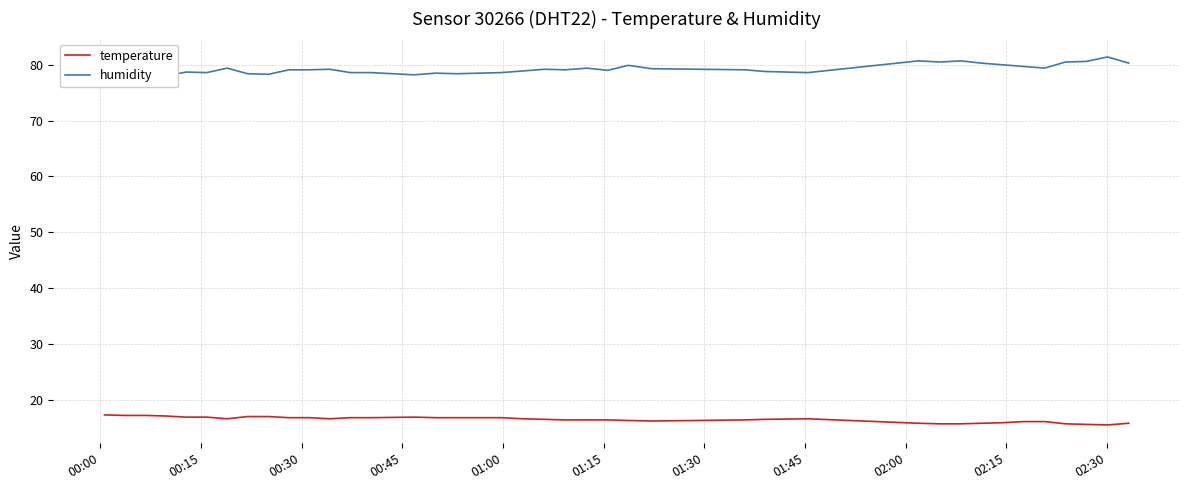

What is the sum of all humidity values?

3167.5